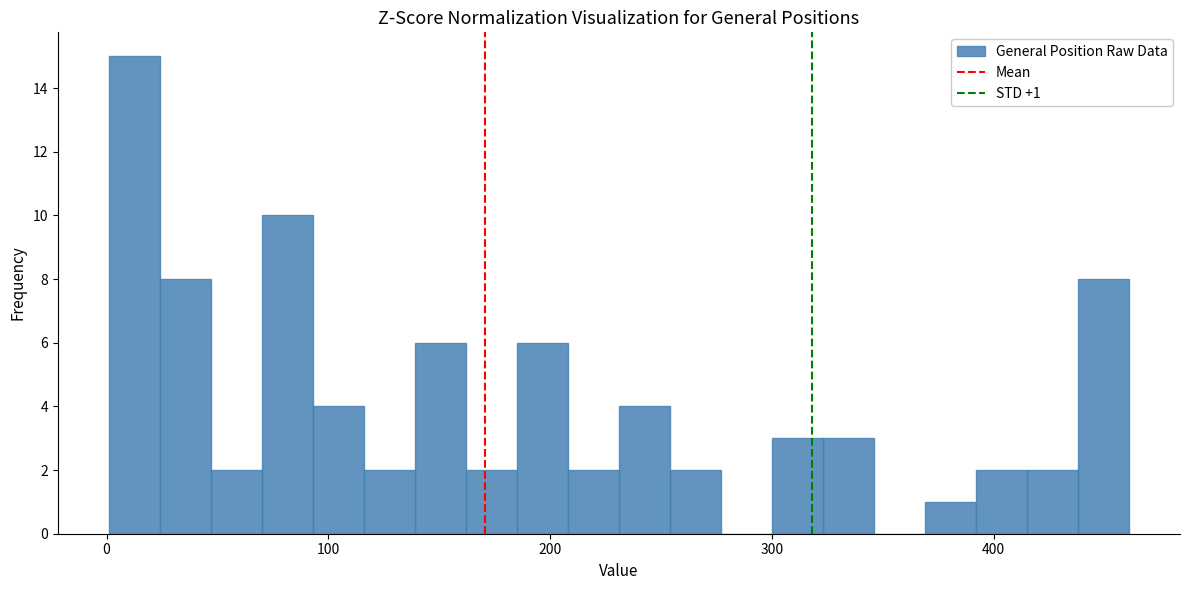

Read against the x-axis, roughly where is the centre of the tallest bar?

10